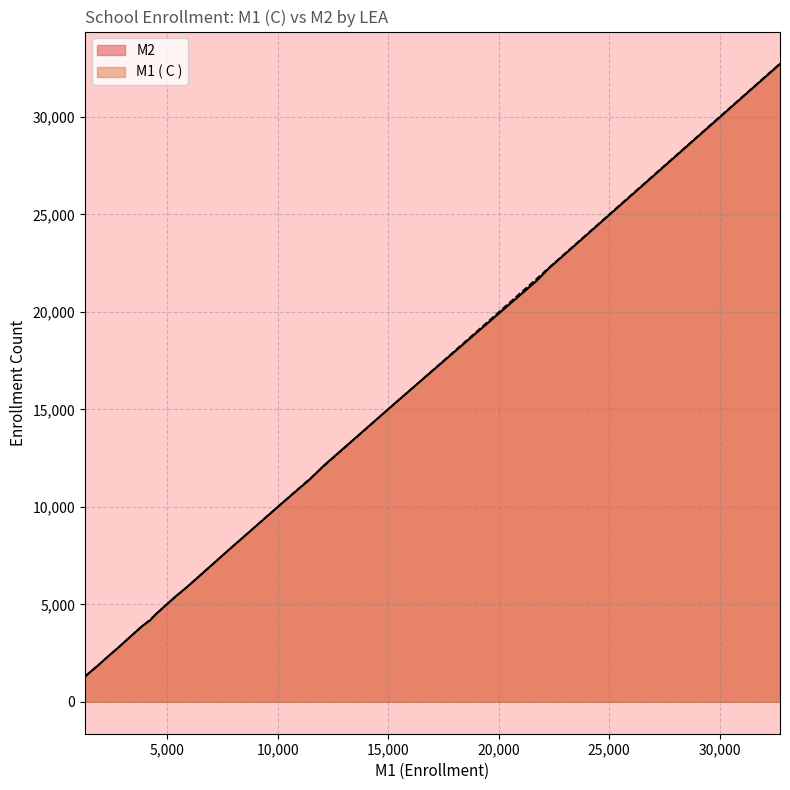

Which series has the widest spread of values?

M1 ( C )